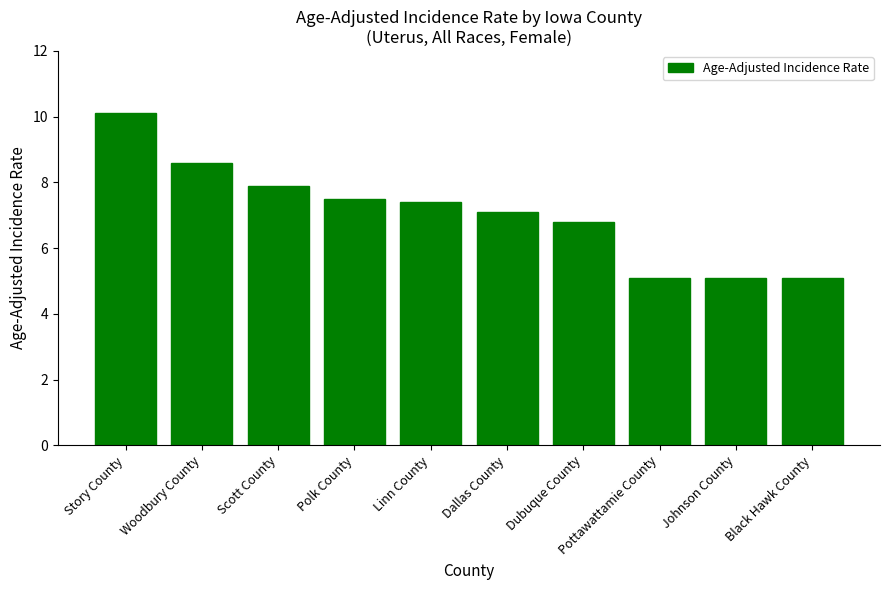

What is the value of the 1st bar from the left?

10.1